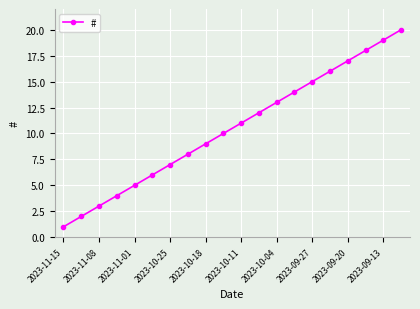

What is the value of the 14th point from the left?

14